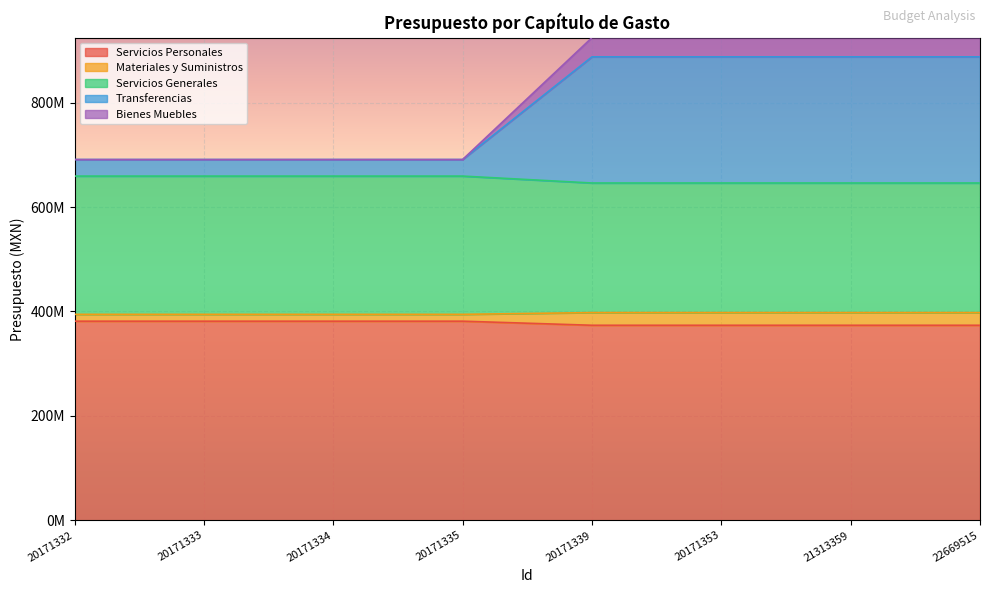

True or false: Transferencias and Materiales y Suministros cross at least once.

False